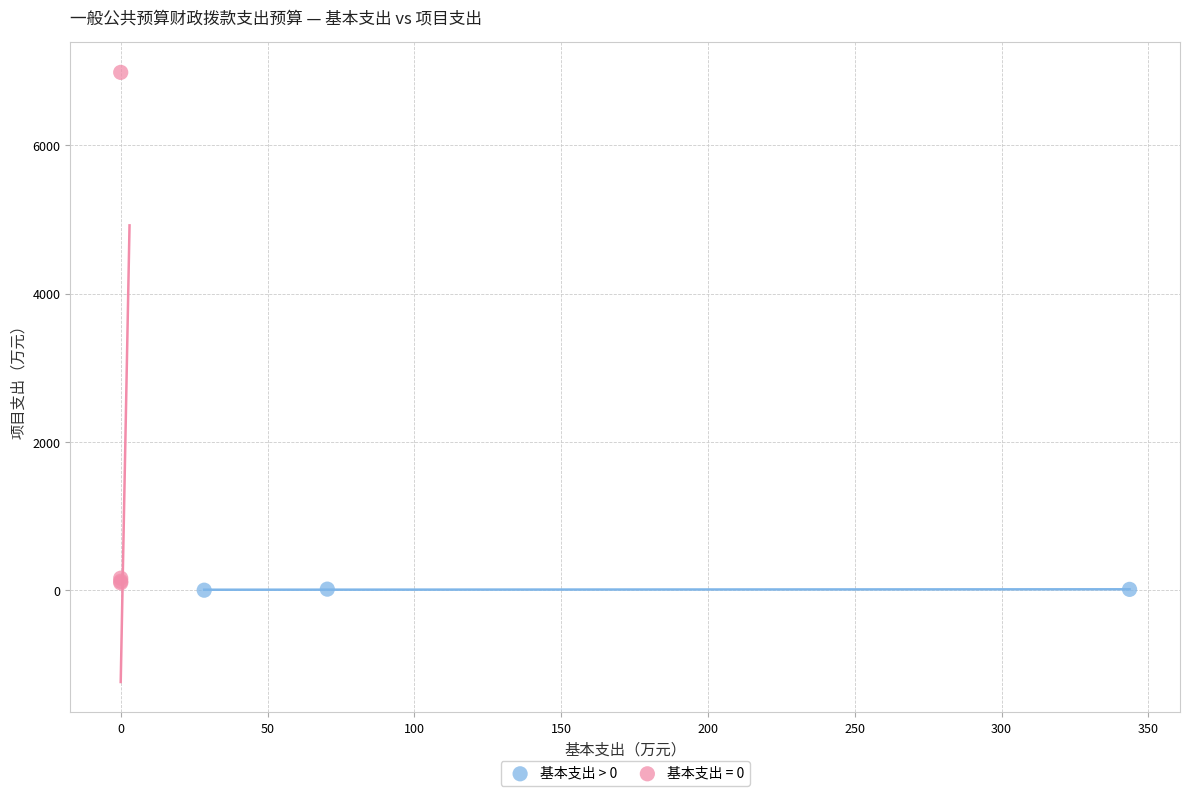

Which series reaches the maximum Y coordinate?

基本支出 = 0